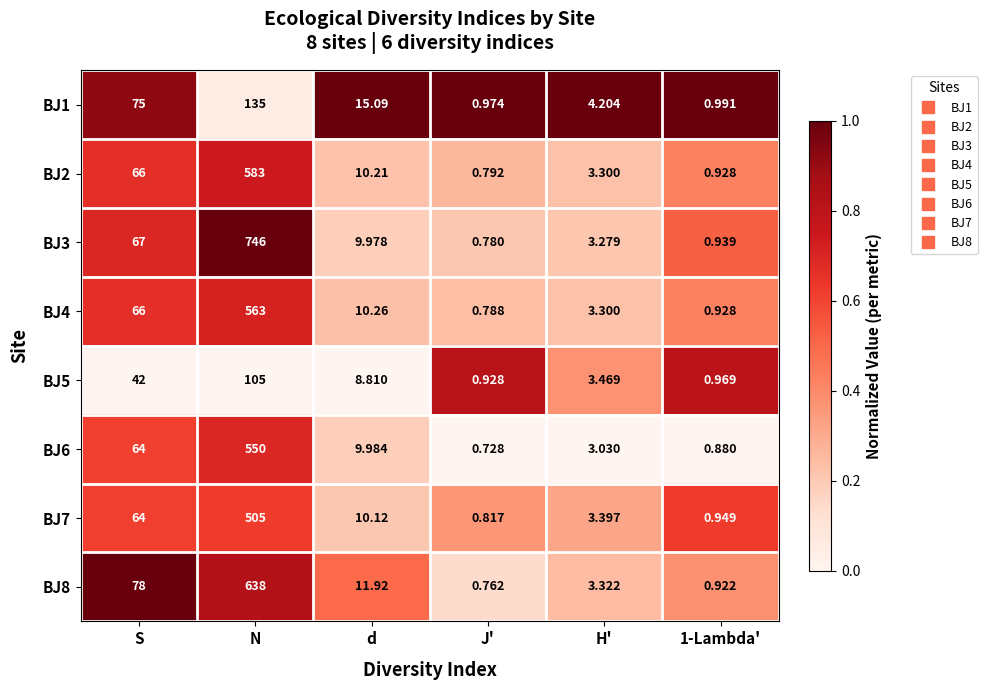

Which category has the highest value across all series?

N